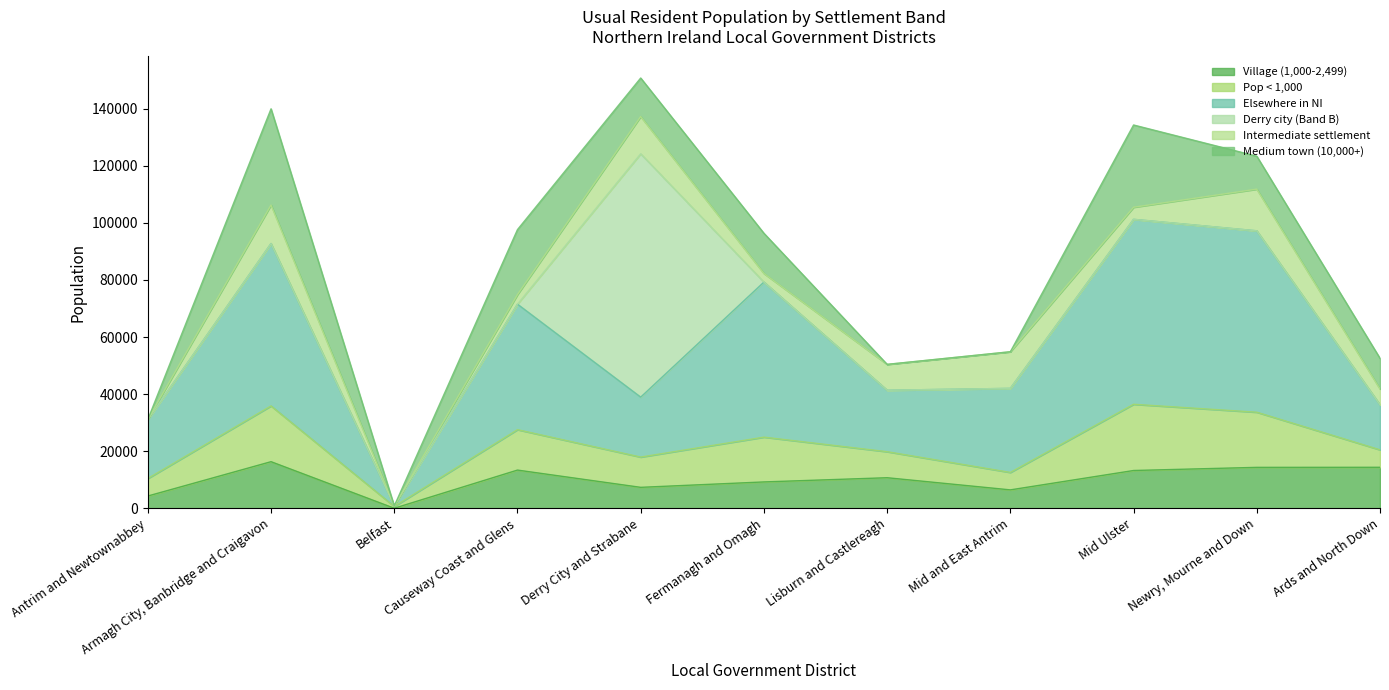

What is the difference between the maximum and second lowest values in the Village (1,000-2,499) series?

12034